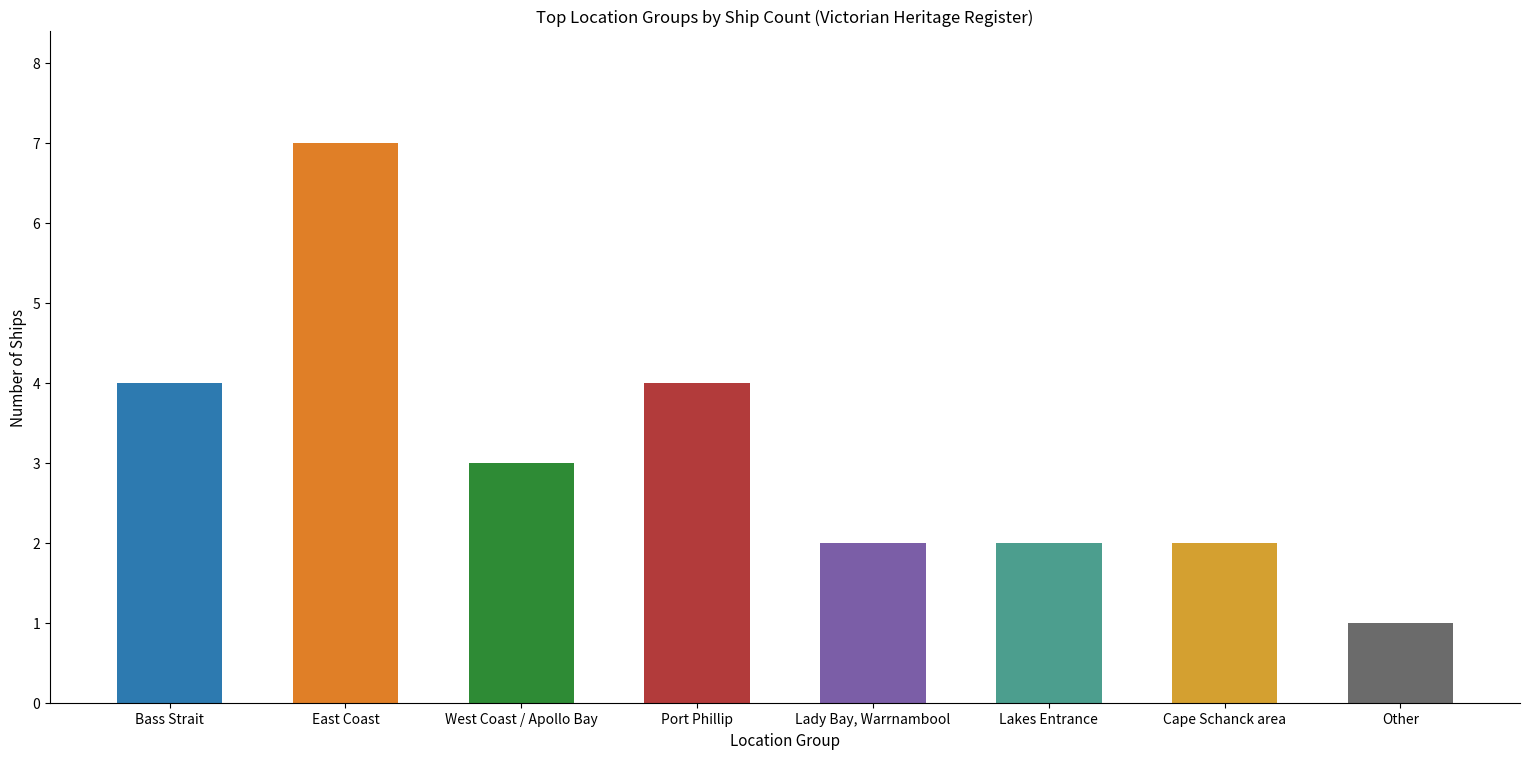

What is the label of the 7th bar from the right?

East Coast